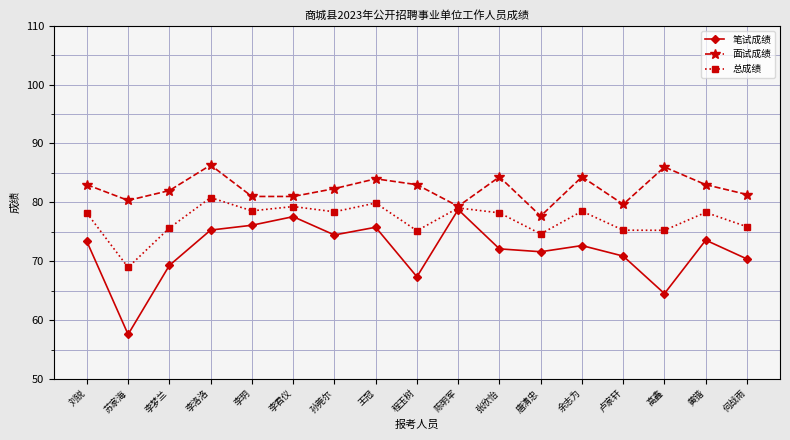

What are all the series names shown in the legend?

笔试成绩, 面试成绩, 总成绩